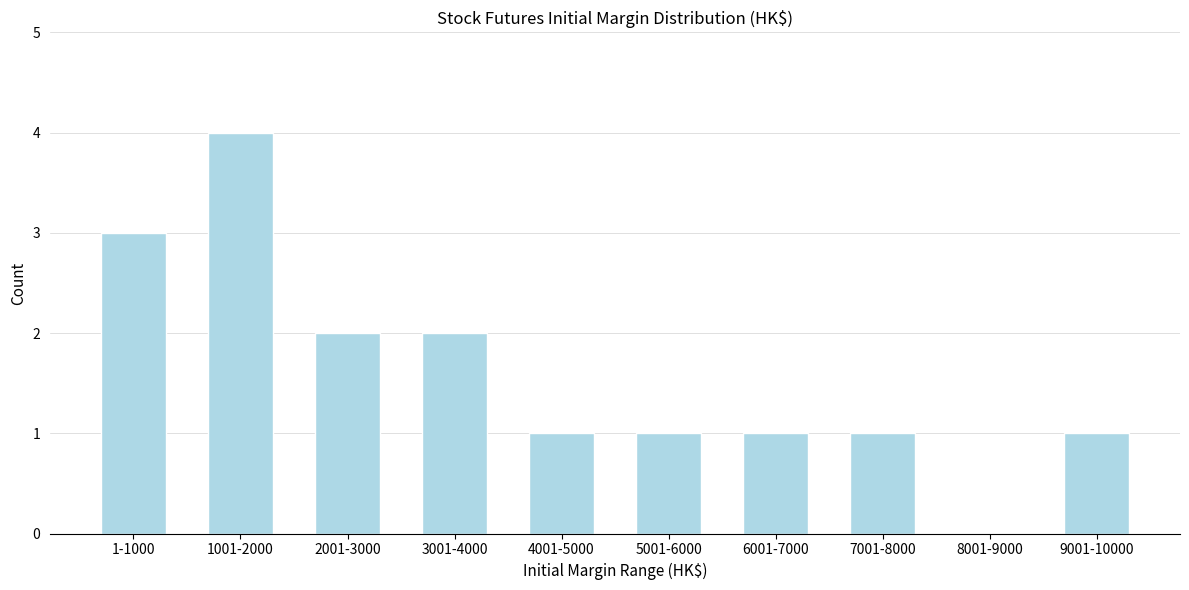

Reading left to right, list all the values displayed in this chart.

1-1000=3	1001-2000=4	2001-3000=2	3001-4000=2	4001-5000=1	5001-6000=1	6001-7000=1	7001-8000=1	8001-9000=0	9001-10000=1